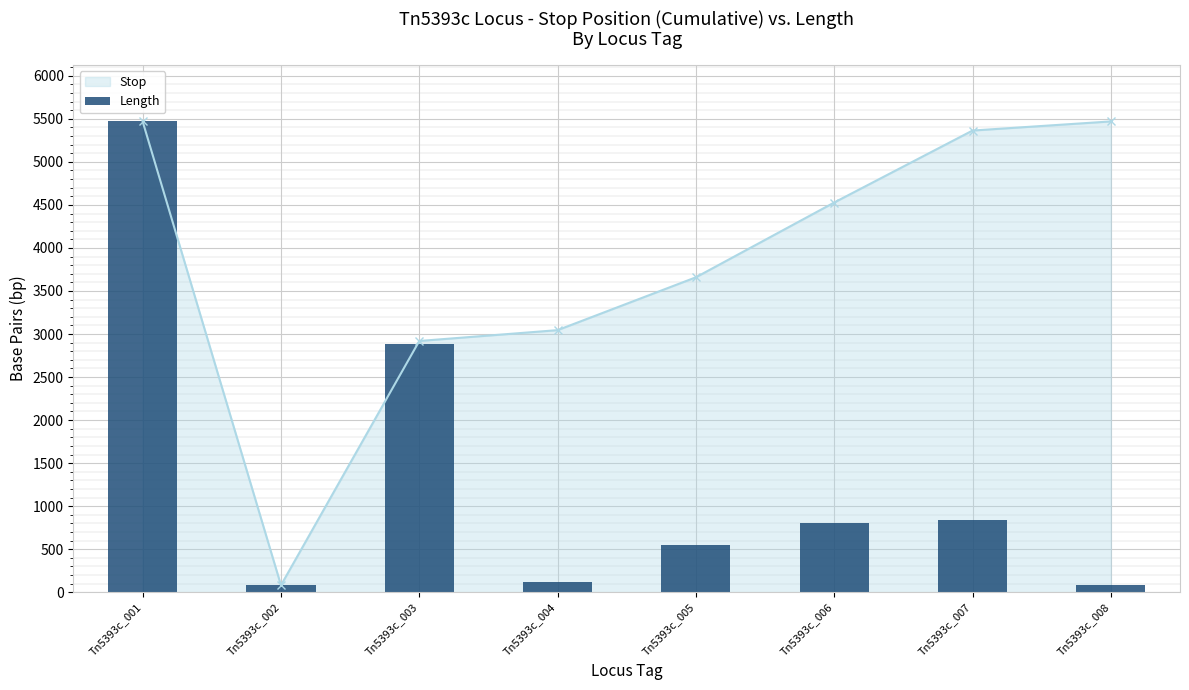

What is the value of the Stop point at the 4th from the left?

3045